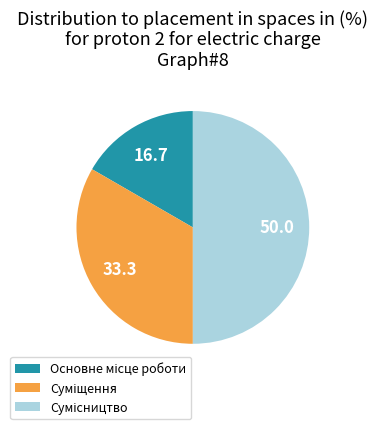

Count the number of slices in the pie.

3